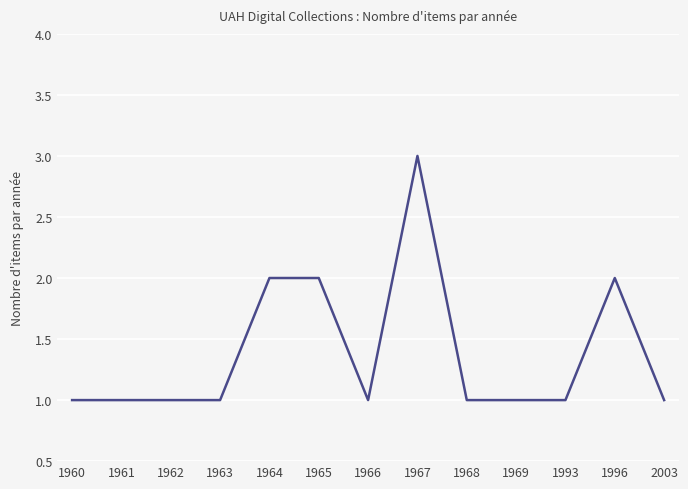

The chart shows a value of 3 at 1964. True or false?

False